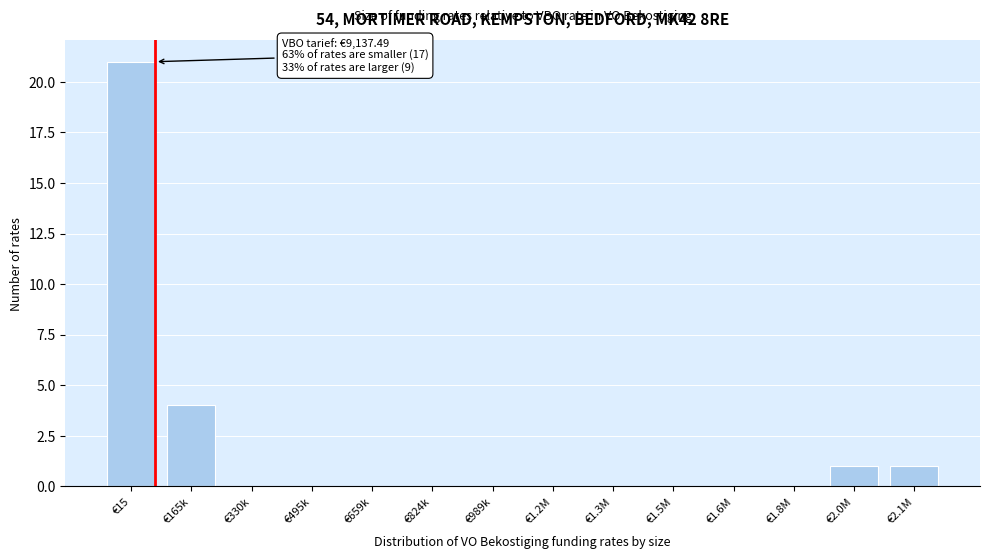

Reading right to left, what are all the values shown in this chart?

€2.1M=1	€2.0M=1	€1.8M=0	€1.6M=0	€1.5M=0	€1.3M=0	€1.2M=0	€989k=0	€824k=0	€659k=0	€495k=0	€330k=0	€165k=4	€15=21